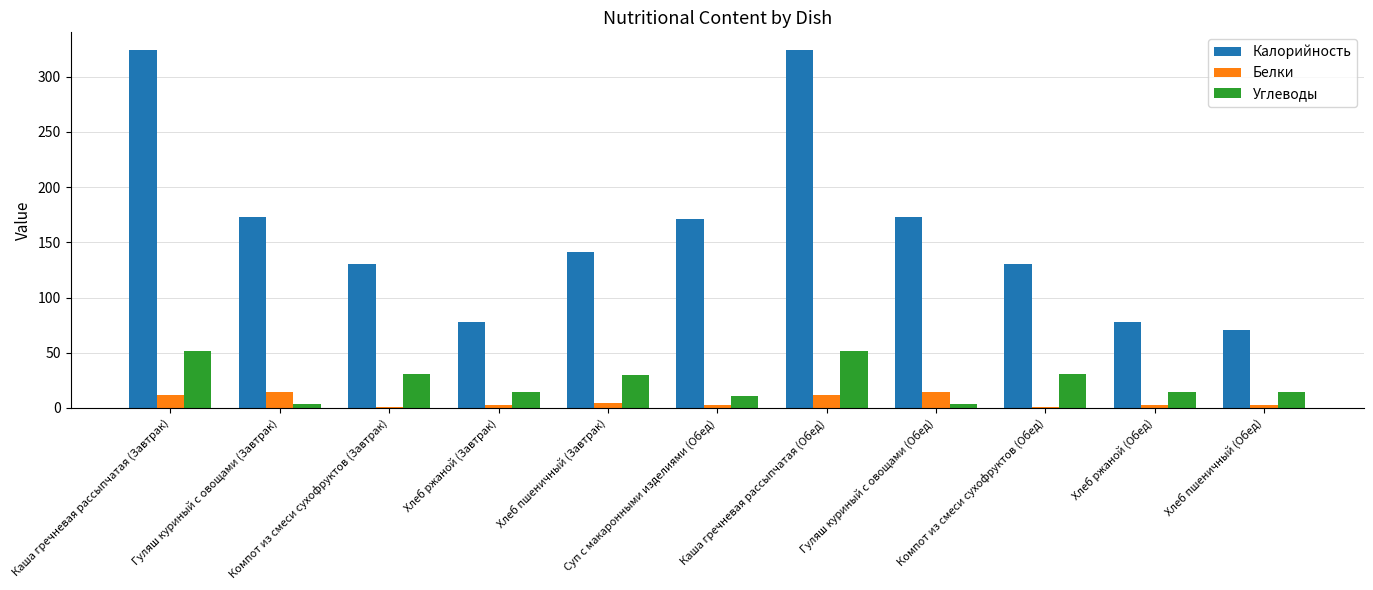

Which series has the largest total across all categories?

Калорийность